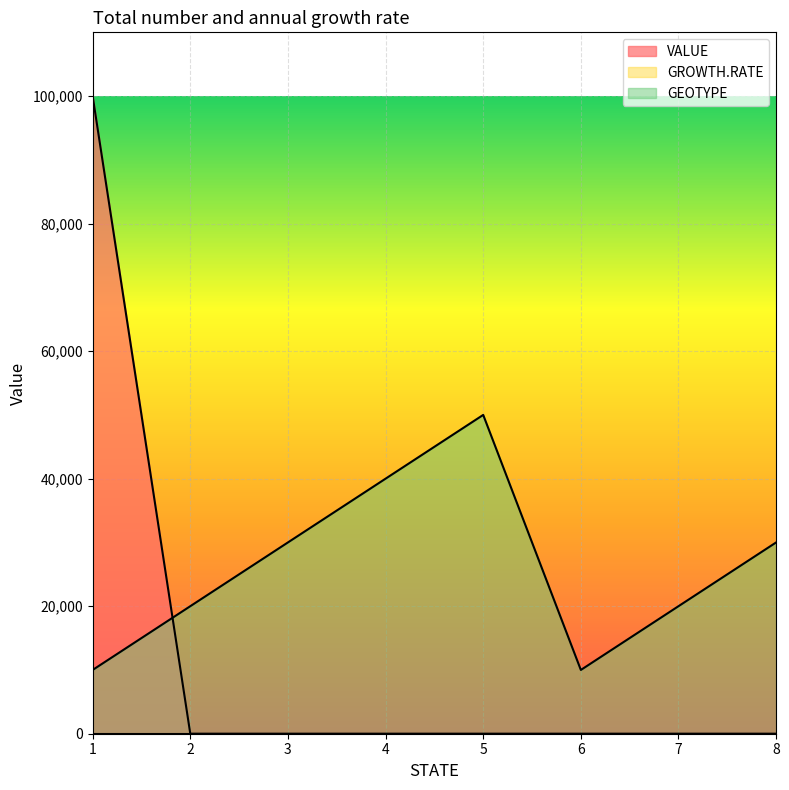

The VALUE series shows 53443 at 8. True or false?

False